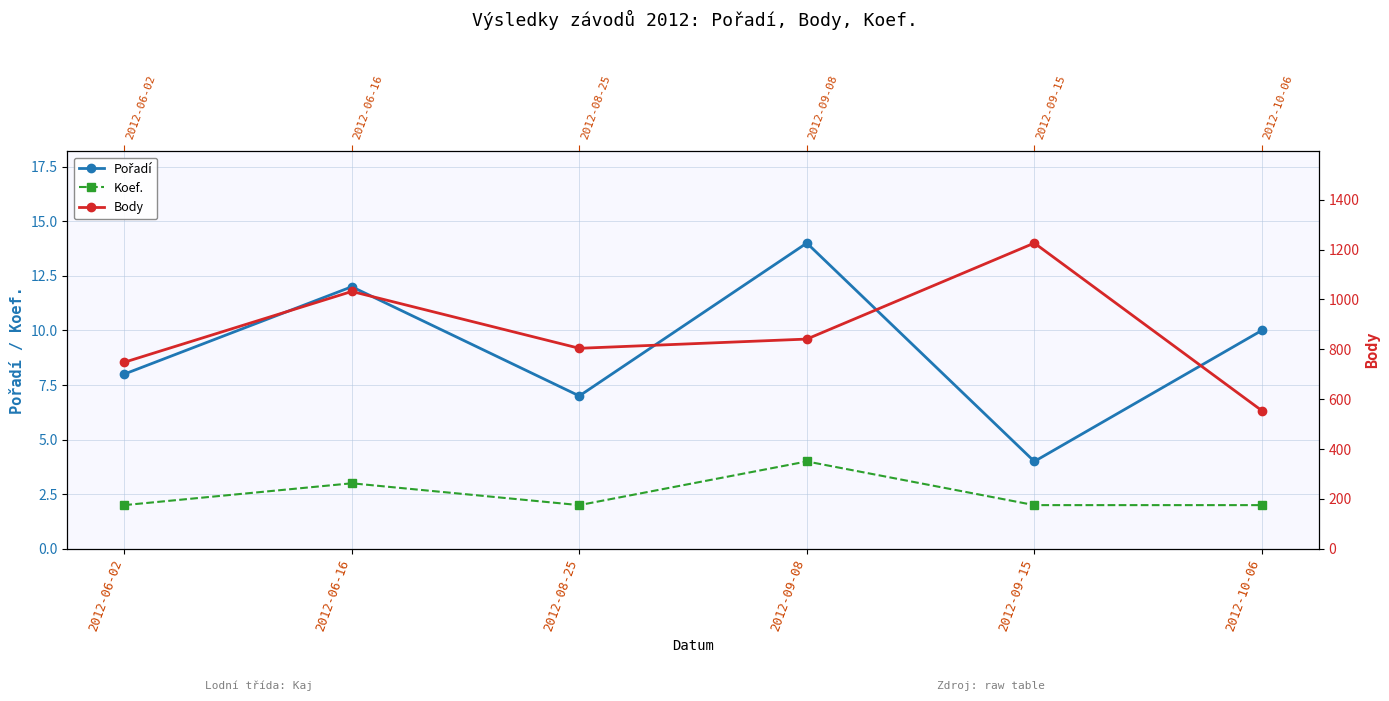

Between 2012-06-02 and 2012-09-15, which is larger?

2012-06-02